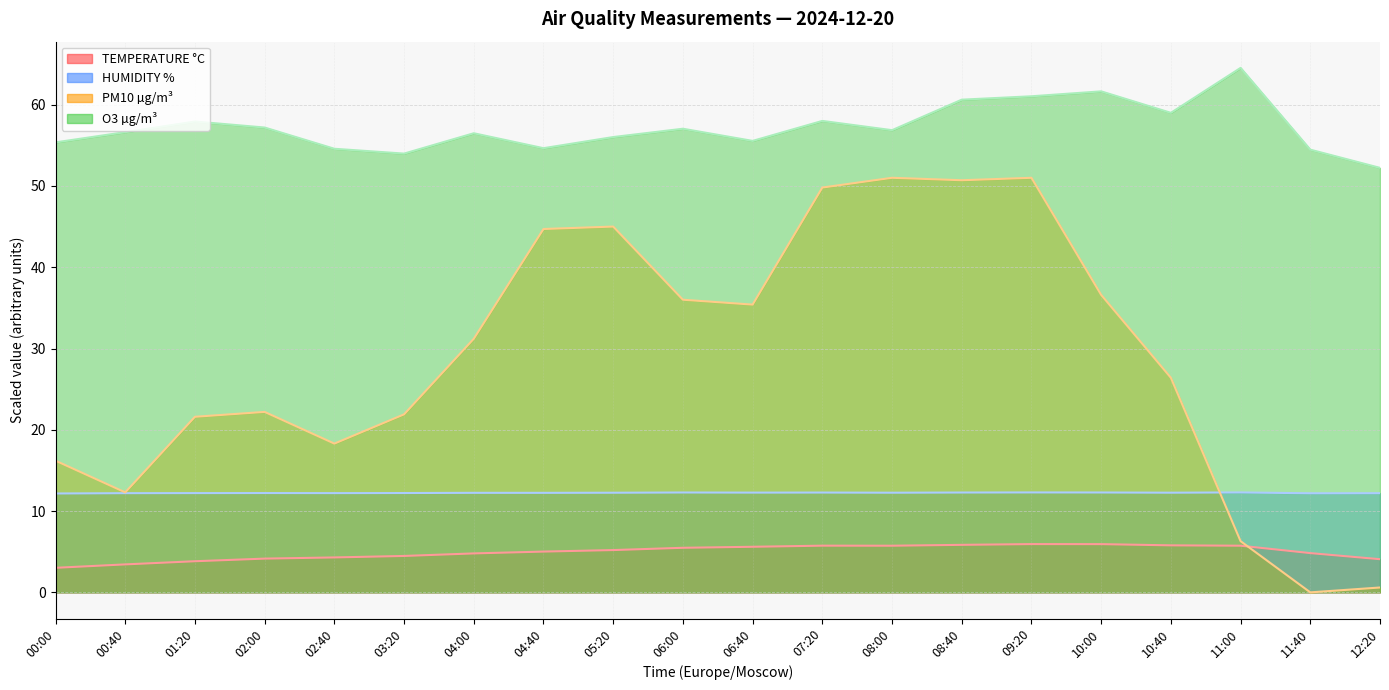

How many values in the O3 µg/m³ series are below 56?

7